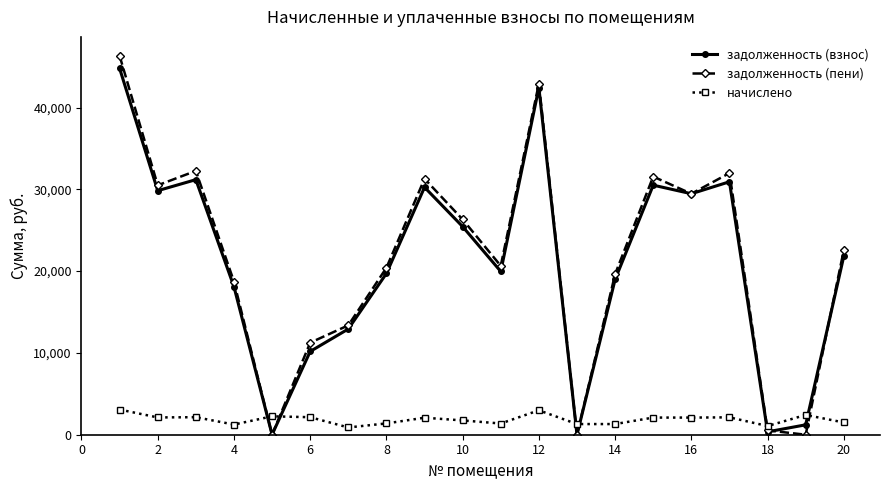

True or false: начислено and задолженность (пени) intersect in this chart.

True